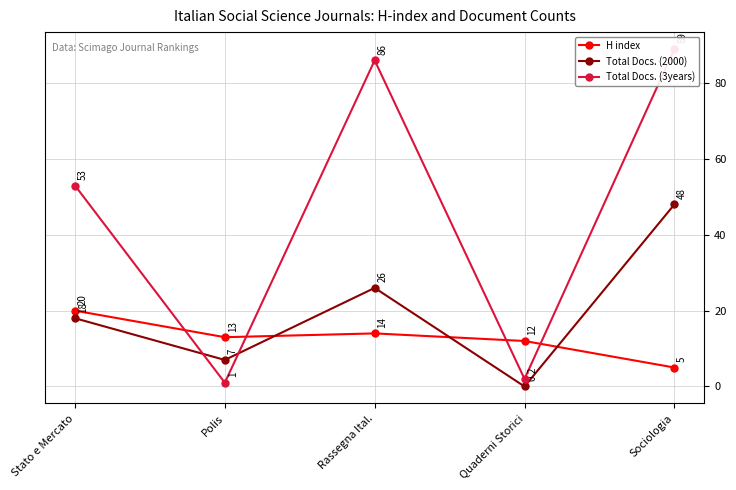

What is the difference between the Total Docs. (3years) values at Stato e Mercato and Quaderni Storici?

51